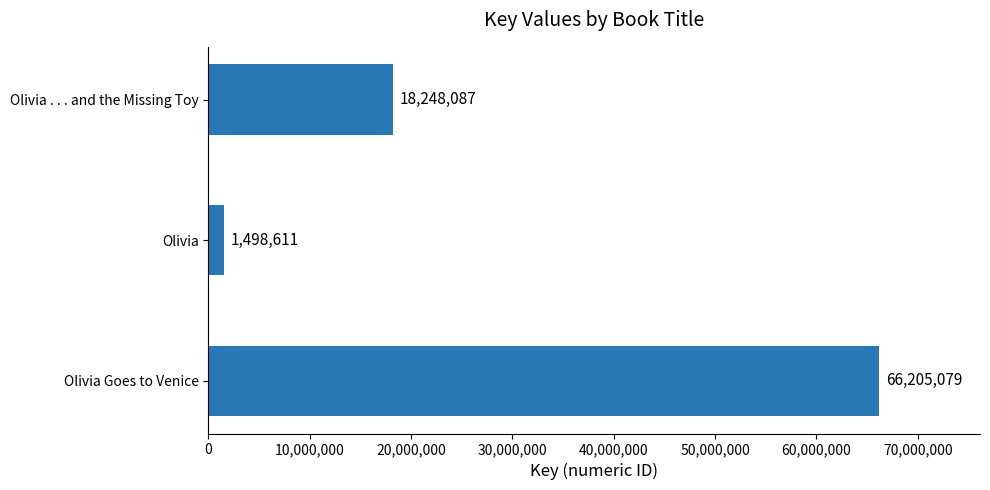

What is the difference between the maximum and minimum values?

64706468